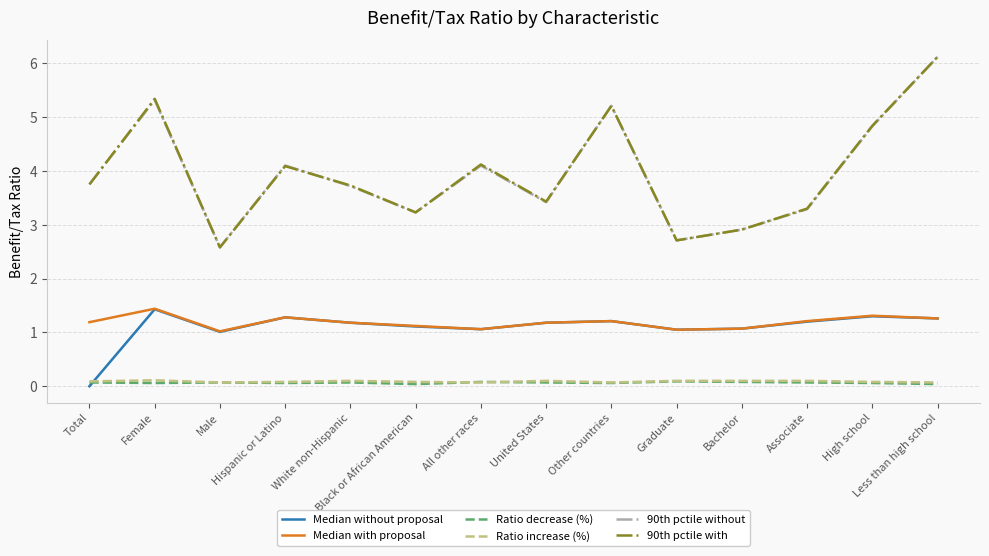

At which label does 90th pctile with reach its peak?

Less than high school